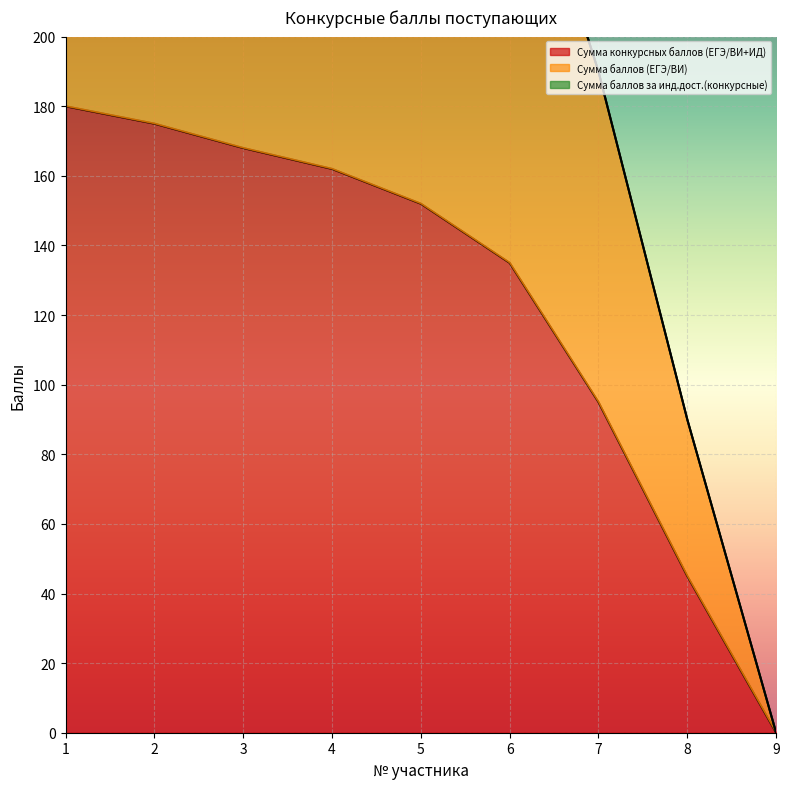

What is the average value of the Сумма баллов (ЕГЭ/ВИ) series?

247